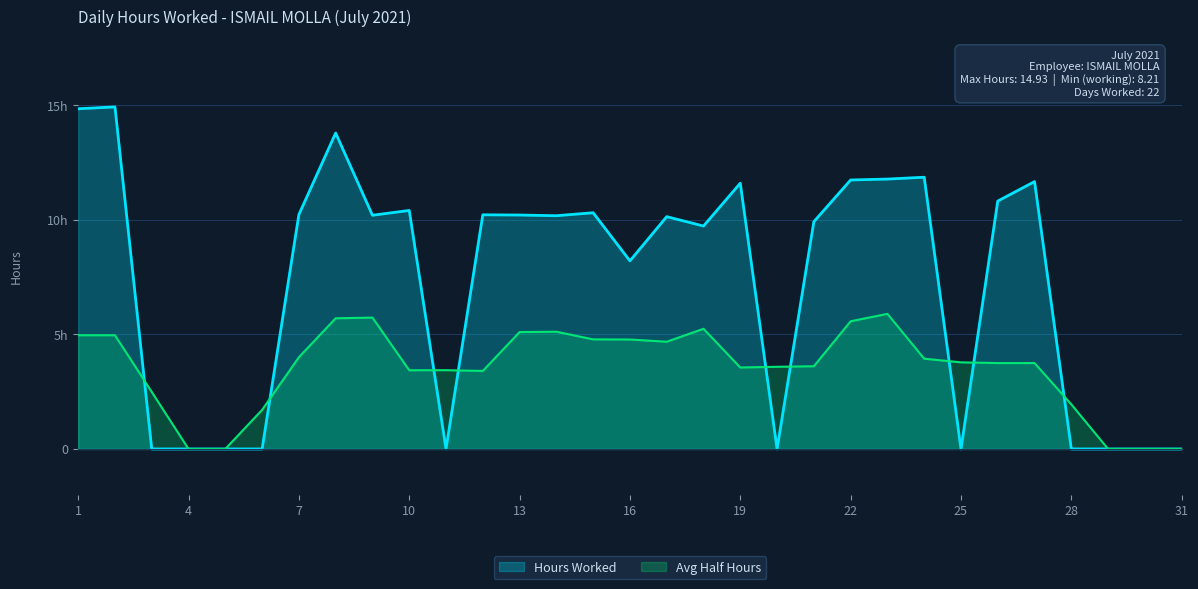

At which label is the value closest to 7?

16